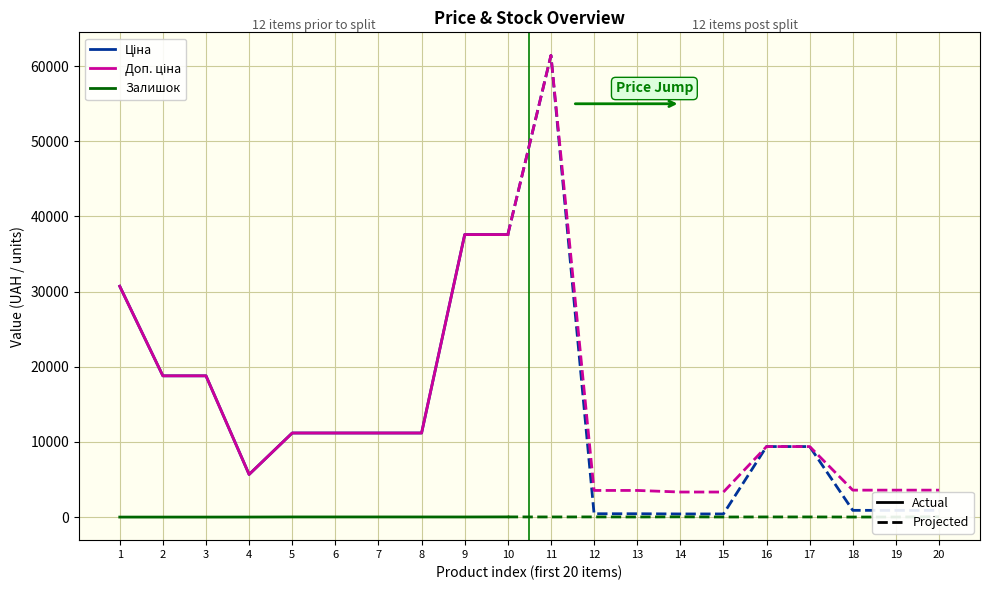

How many values in the Доп. ціна series exceed 18796?

5